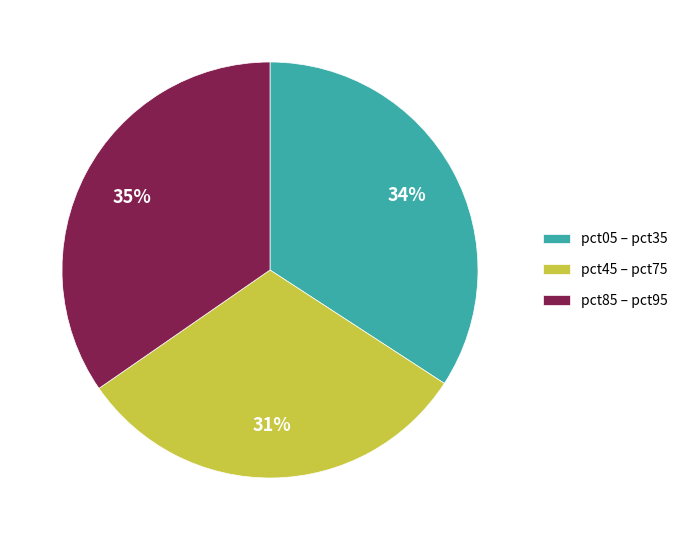

Approximately how many times larger is the value at pct85 – pct95 compared to pct05 – pct35?

1.0